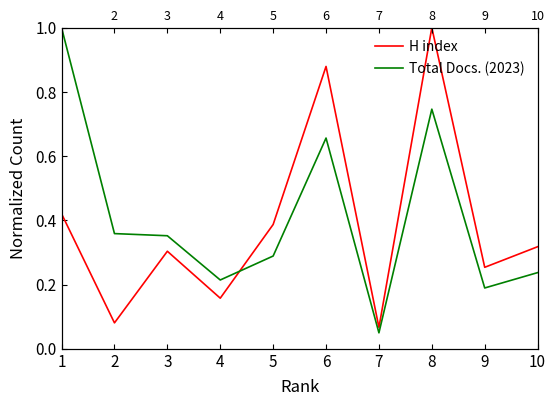

What is the sum of all Total Docs. (2023) values?

4.1